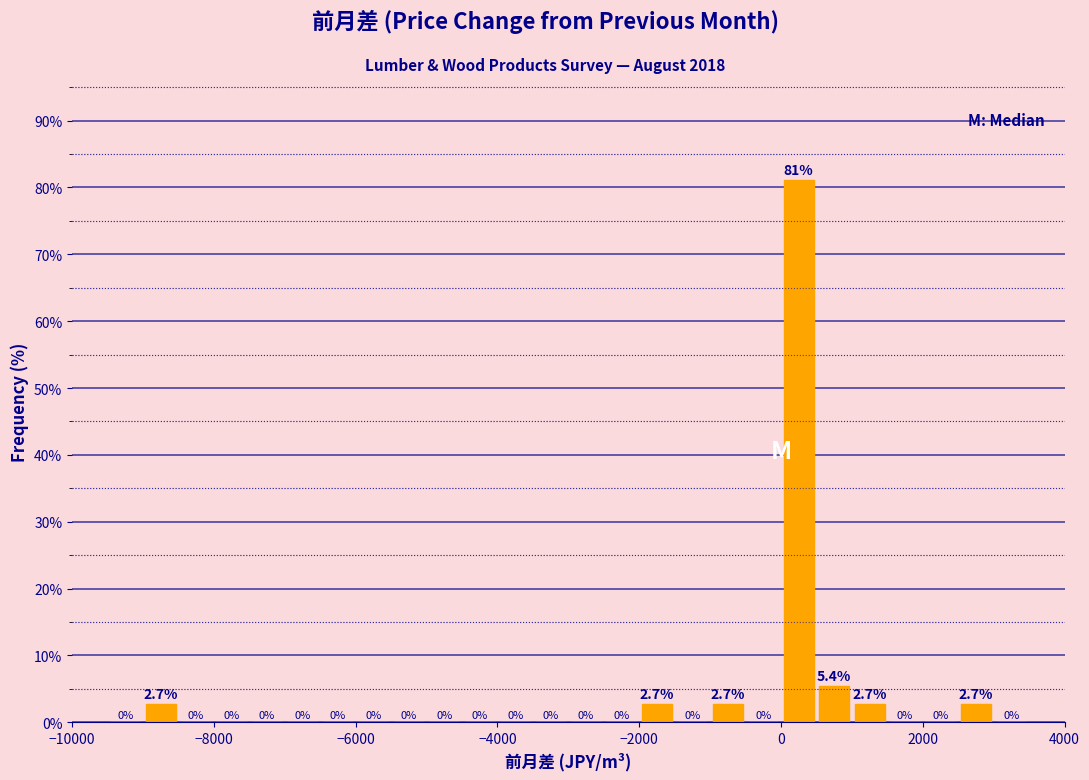

Around what value on the x-axis is the tallest bar? Give the approximate position of its centre, as read against the axis.

200